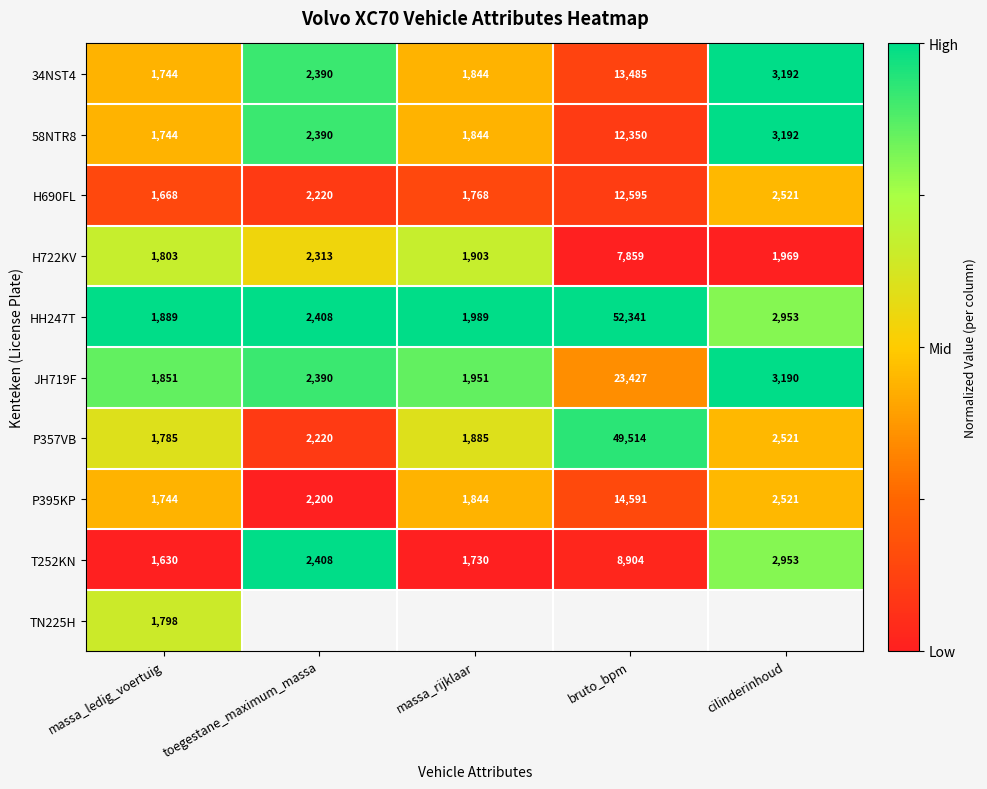

Which category has the lowest value in the P395KP series?

massa_ledig_voertuig